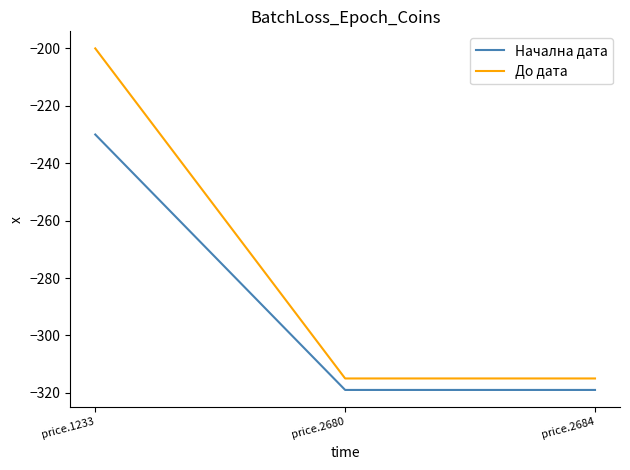

Which series has the largest total across all categories?

До дата